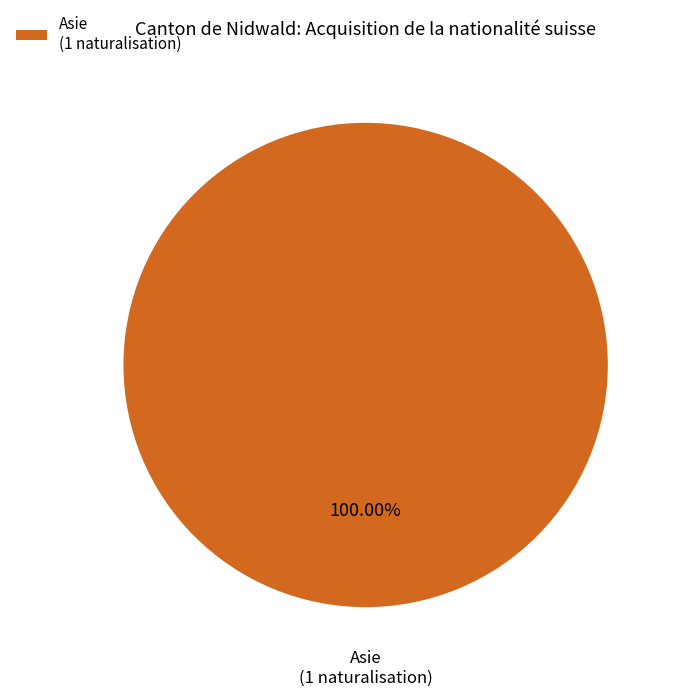

Rank the categories by value from highest to lowest.

Asie (1 naturalisation)